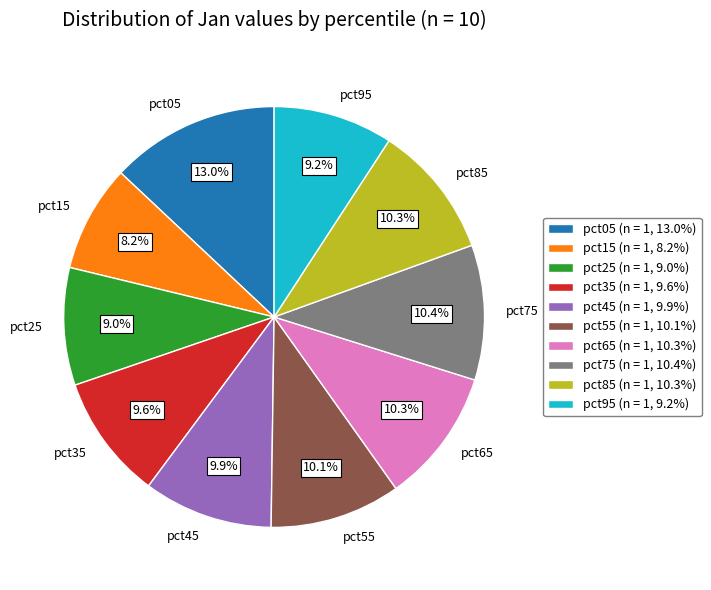

How many segments does this pie chart have?

10